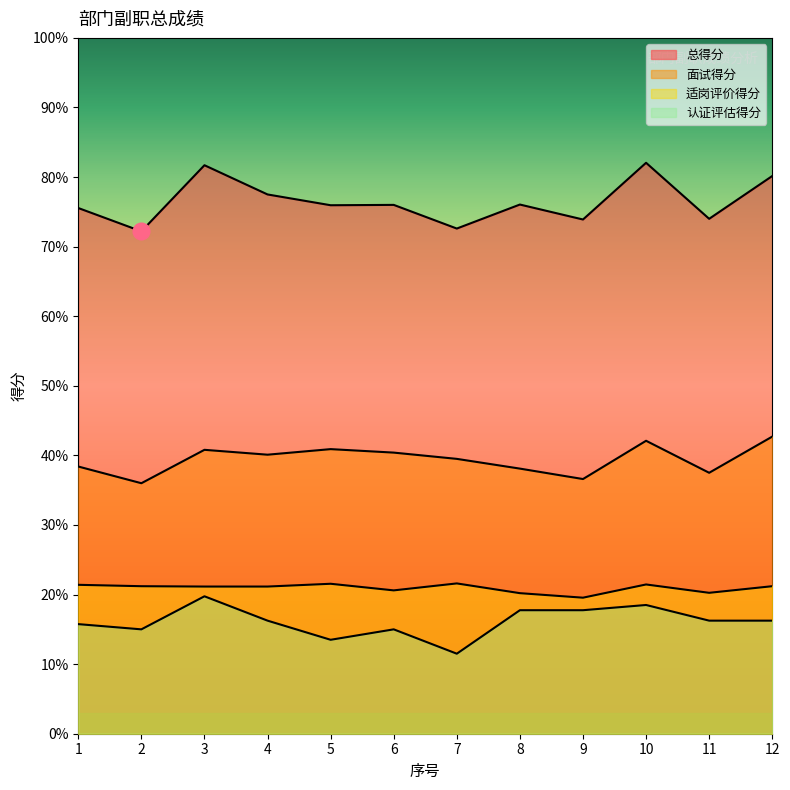

At which label is 总得分 closest to 77?

4